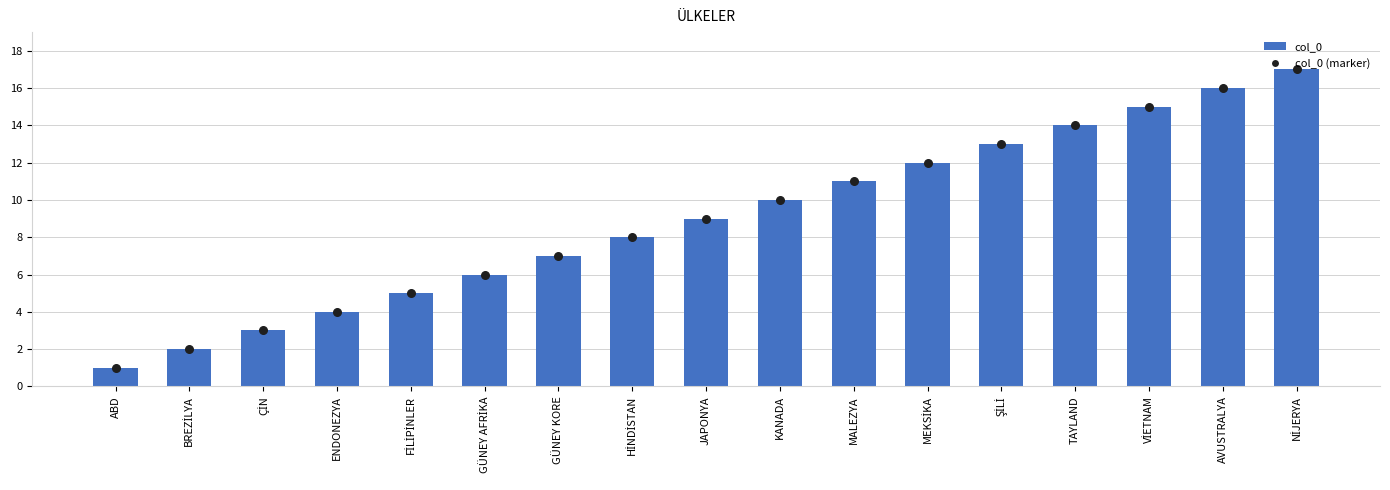

Which series contains the lowest Y value?

col_0